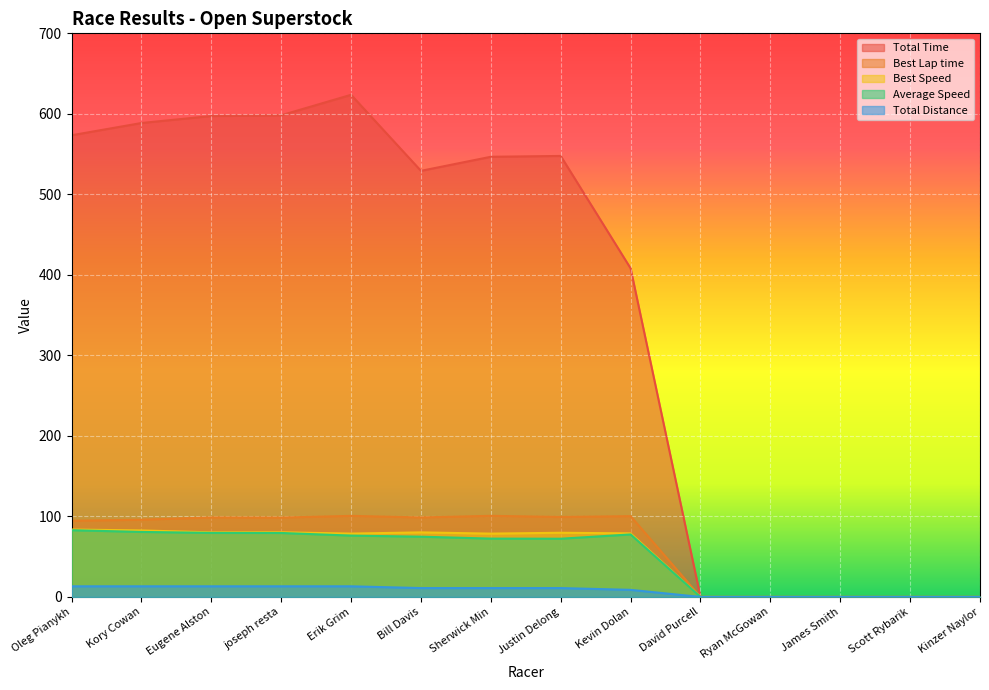

At which category does Best Lap time reach its first local valley?

joseph resta